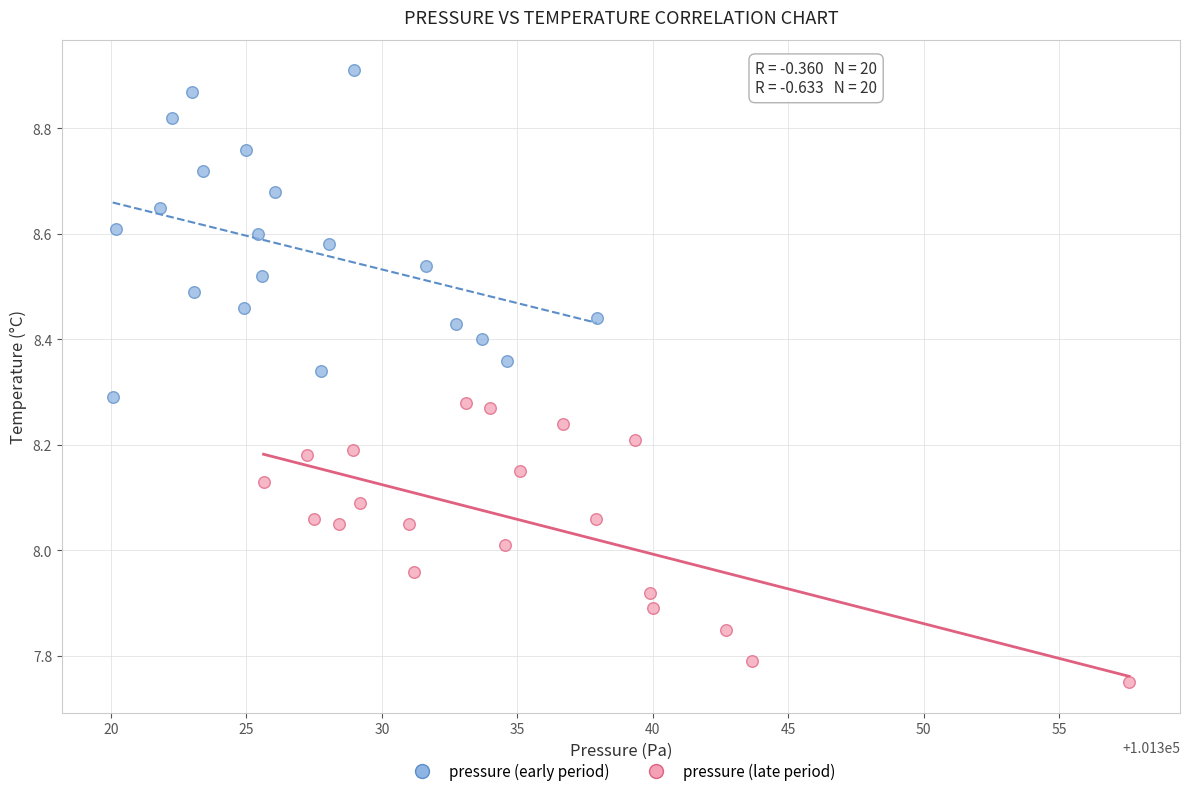

Which series contains the lowest Y value?

pressure (late period)